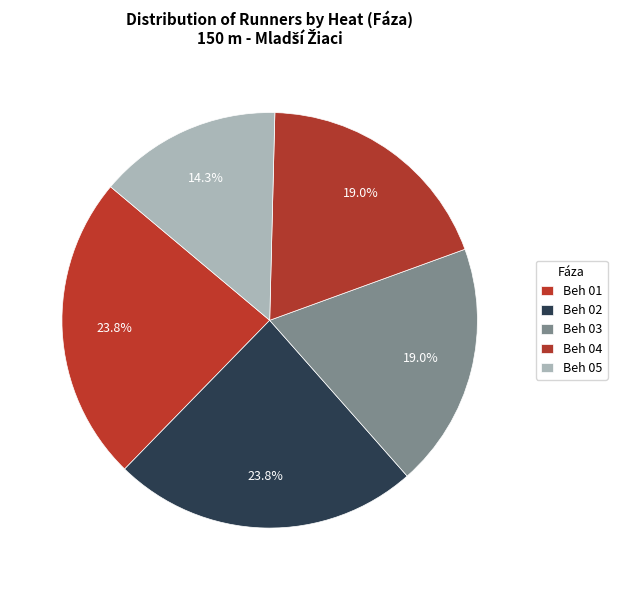

Count the number of slices in the pie.

5